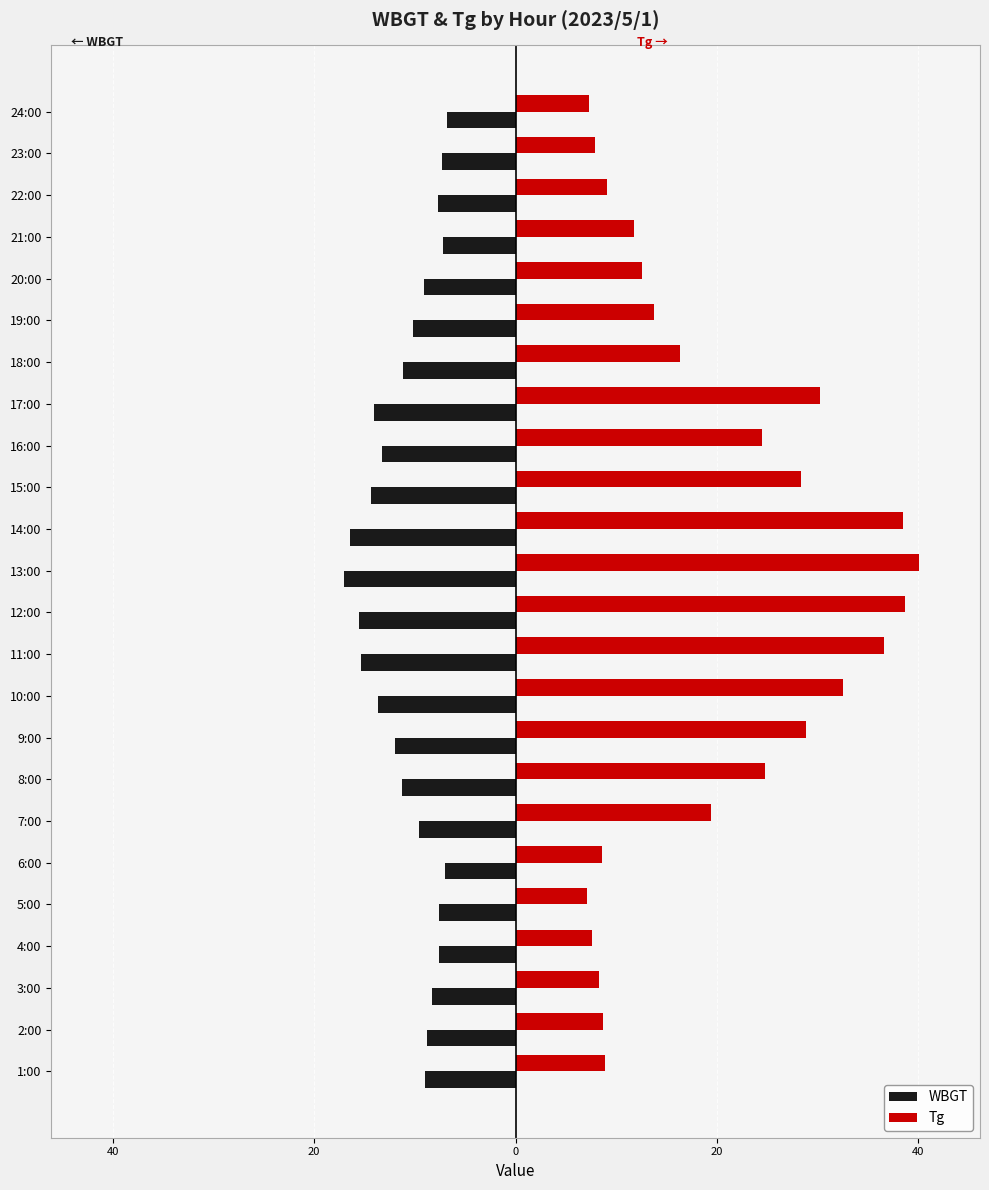

List the series in order of their overall mean, lowest first.

WBGT, Tg